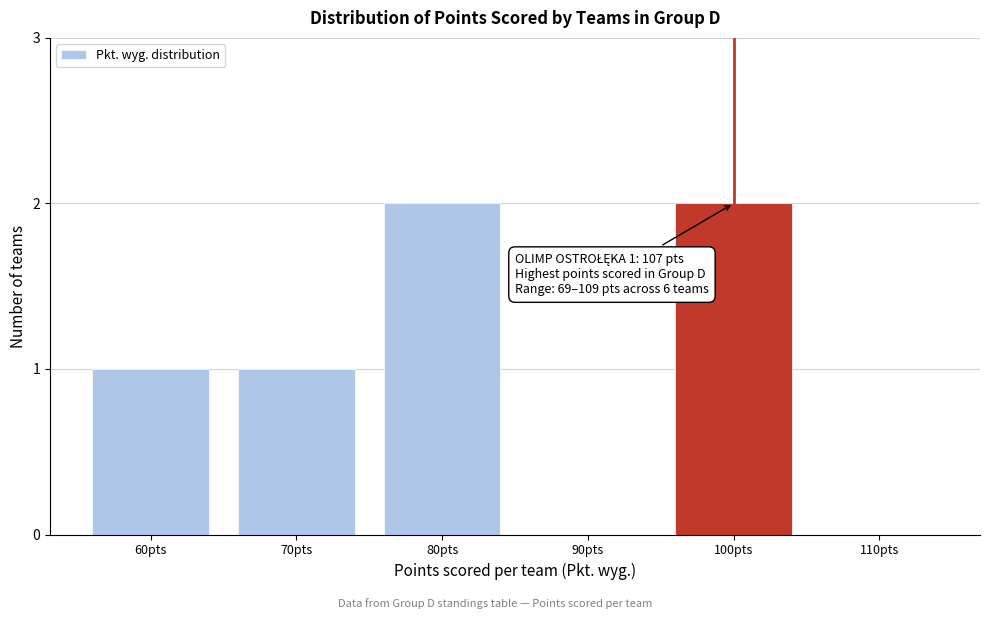

Reading left to right, transcribe all the data shown in this chart.

60pts=1	70pts=1	80pts=2	90pts=0	100pts=2	110pts=0